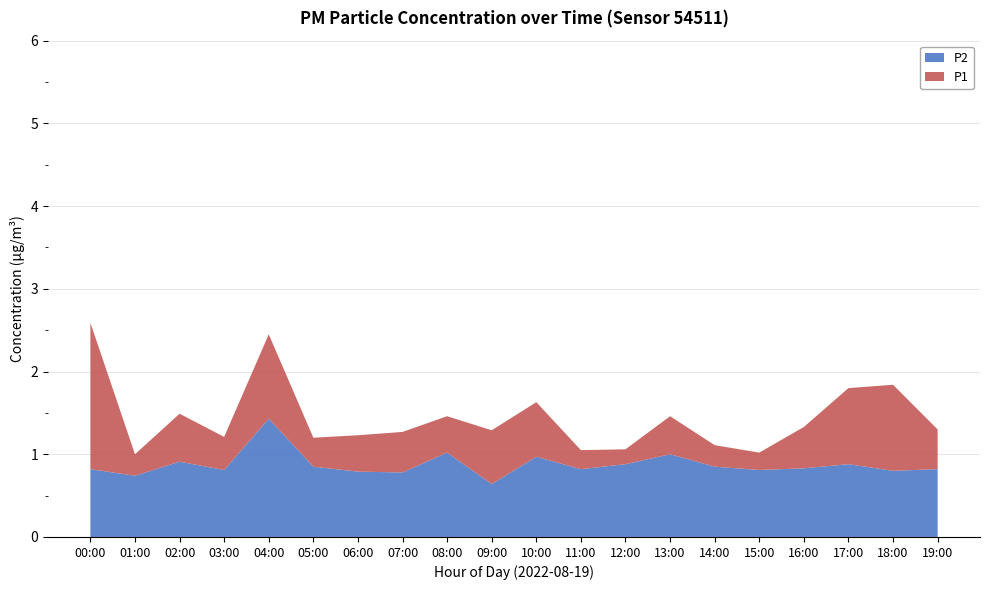

The P2 series shows 1.3 at 03:00. True or false?

False